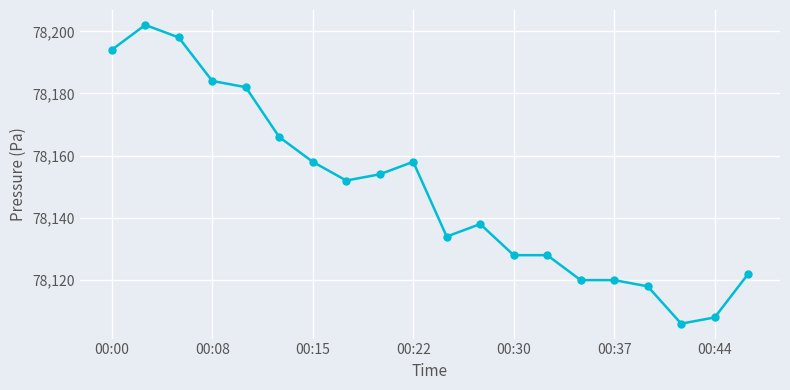

What is the maximum value shown in the chart?

78202.1